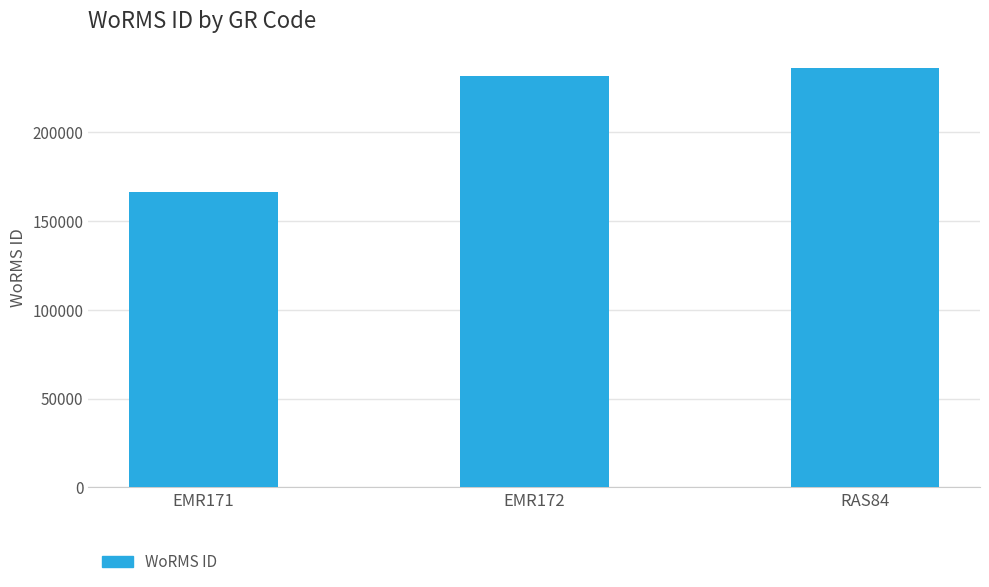

Between RAS84 and EMR172, which is larger?

RAS84